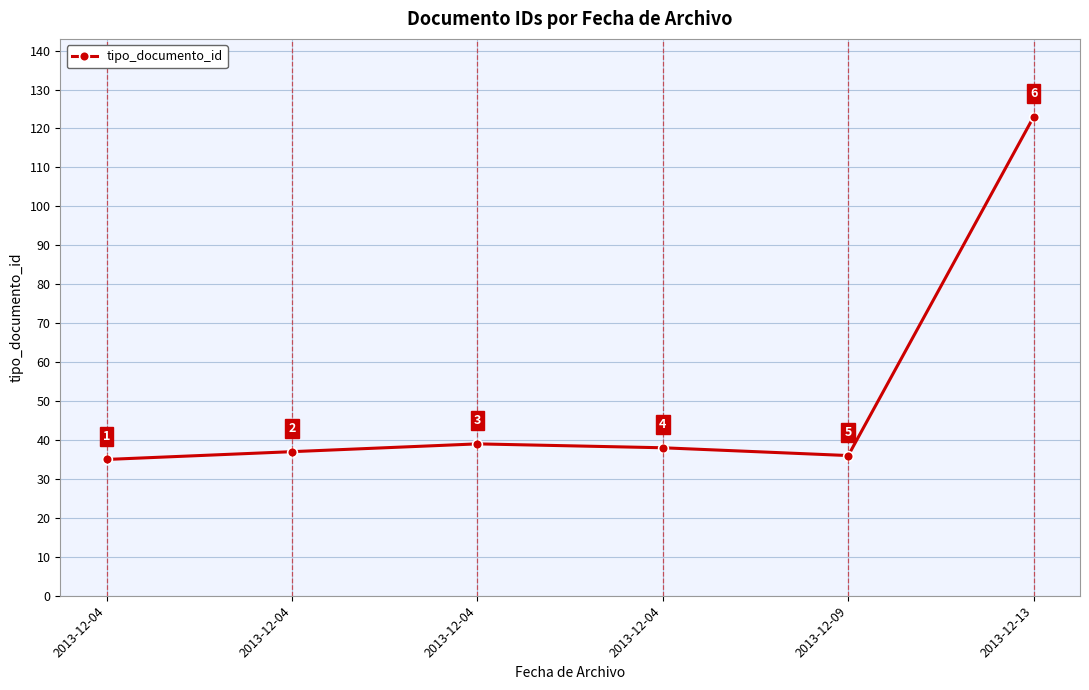

Where is the first local maximum?

2013-12-04